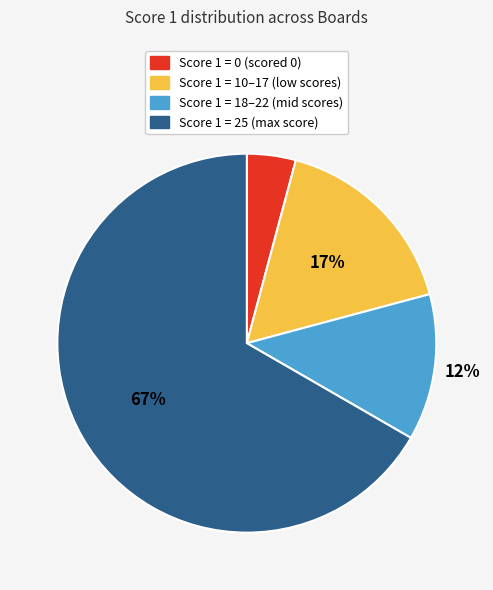

How many slices are in this pie chart?

4